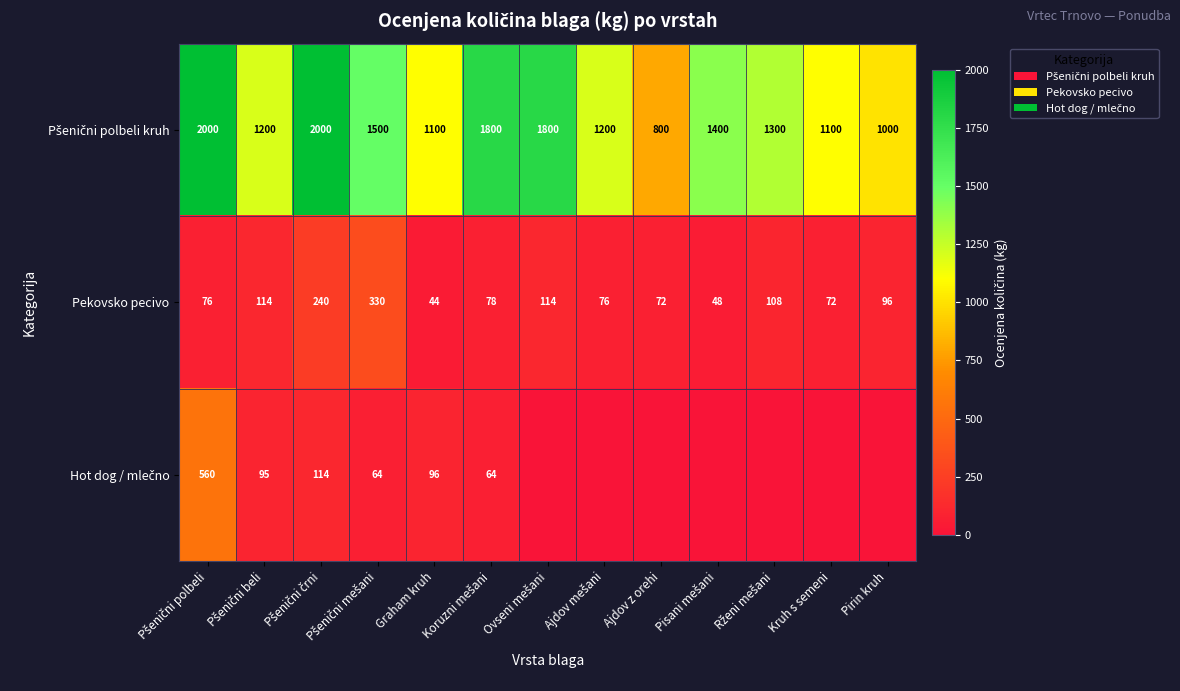

What is the sum of all Pekovsko pecivo values?

1468